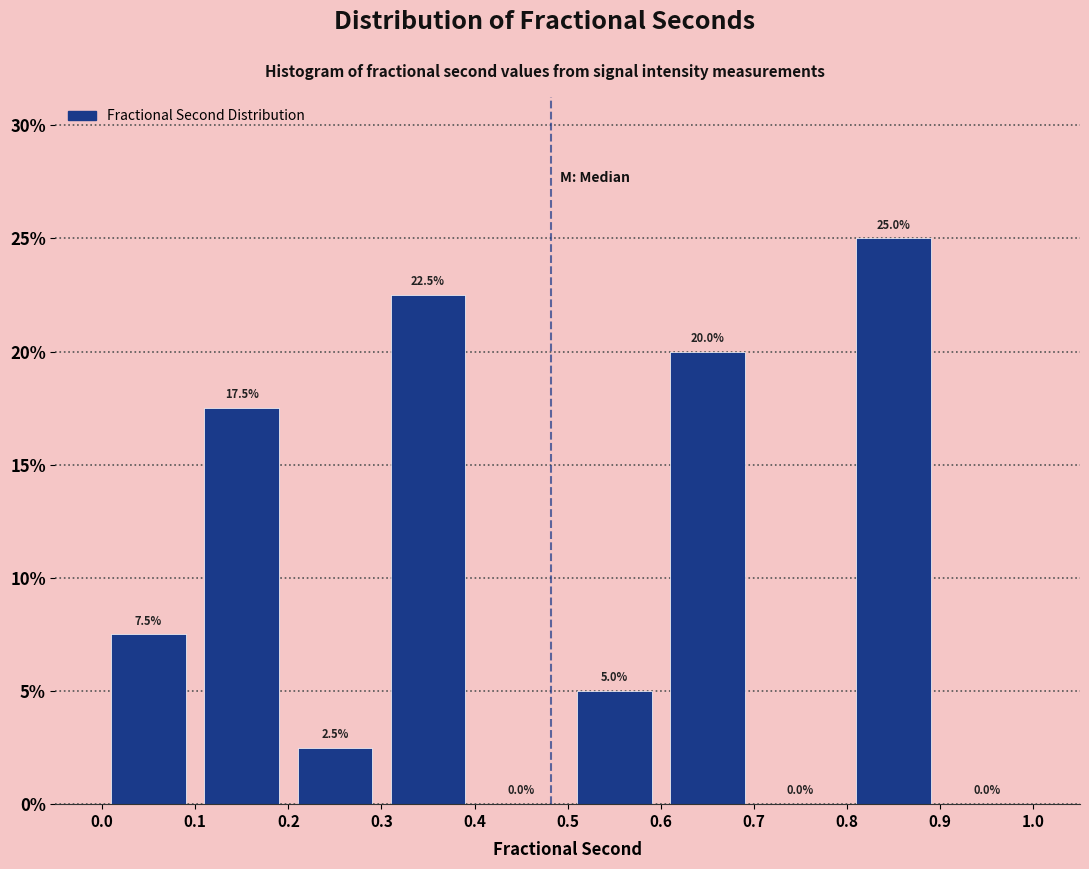

Reading left to right, list every bar in this chart as the range it spans on the x-axis followed by its height.

0.0 to 0.1: 7.5
0.1 to 0.2: 17.5
0.2 to 0.3: 2.5
0.3 to 0.4: 22.5
0.4 to 0.5: 0.0
0.5 to 0.6: 5.0
0.6 to 0.7: 20.0
0.7 to 0.8: 0.0
0.8 to 0.9: 25.0
0.9 to 1.0: 0.0